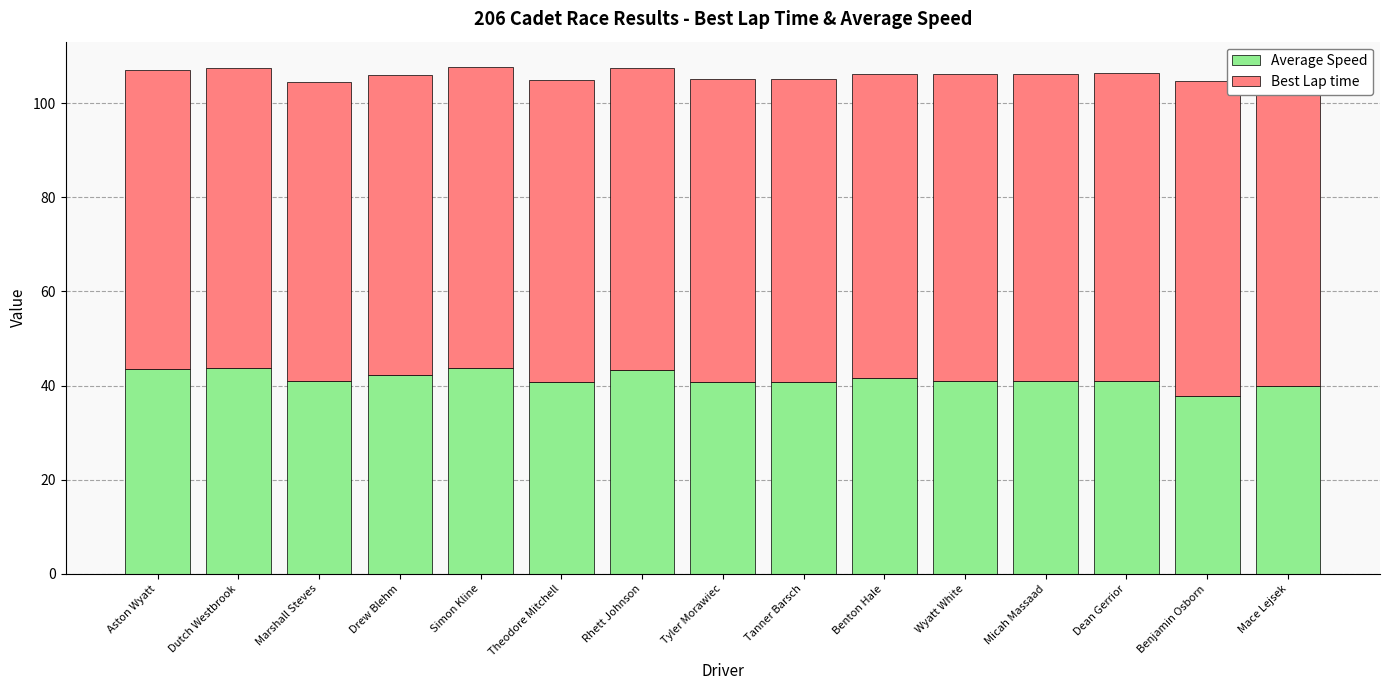

Reading left to right, what are all the values shown in this chart?

Average Speed: 43.5	43.7	40.9	42.2	43.7	40.8	43.3	40.8	40.8	41.6	41.0	41.0	41.1	37.9	39.9
Best Lap time: 63.5	63.6	63.6	63.7	63.9	64.0	64.1	64.2	64.2	64.6	65.1	65.2	65.4	66.8	66.9